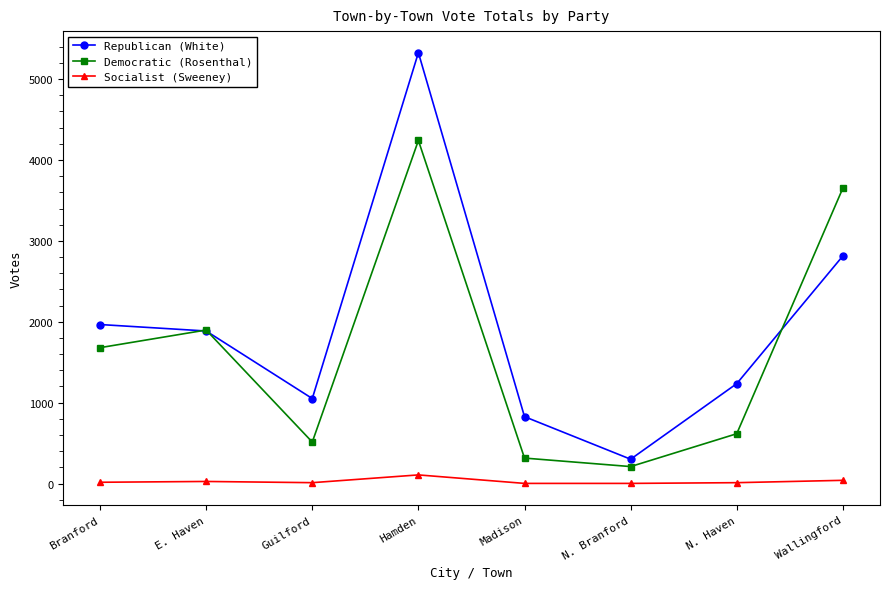

What is the minimum value for Socialist (Sweeney)?

2